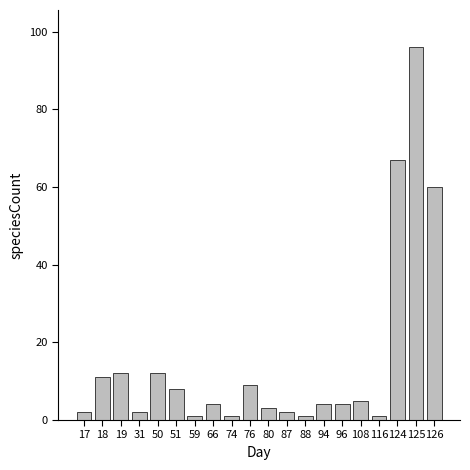

How many data points does each series have?

20